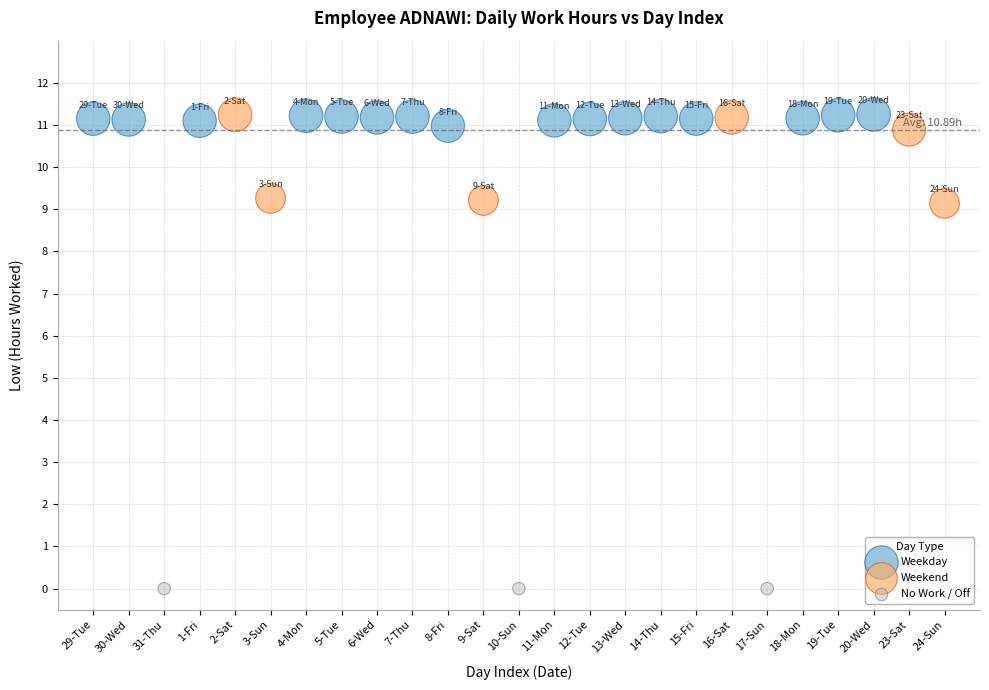

Which series reaches the minimum Y coordinate?

No Work / Off